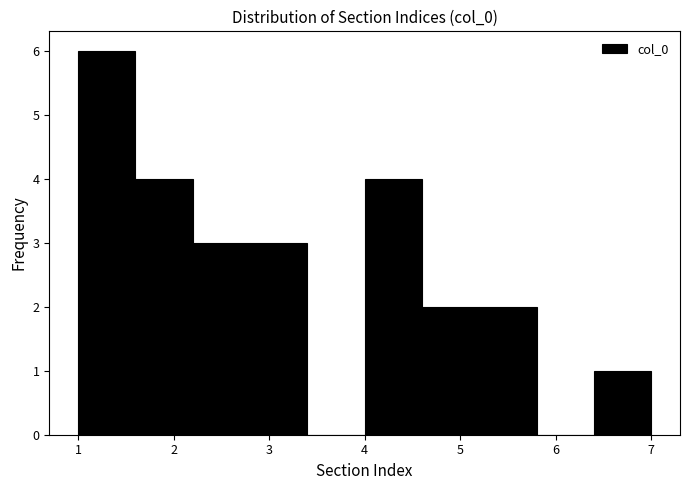

Reading left to right, transcribe this chart: for each bar, give the range it covers on the x-axis and its height. The values are not printed on the chart, so give them approximately, as read against the axis.

1.0 to 1.6: 6
1.6 to 2.2: 4
2.2 to 2.8: 3
2.8 to 3.4: 3
3.4 to 4.0: 0
4.0 to 4.6: 4
4.6 to 5.2: 2
5.2 to 5.8: 2
5.8 to 6.4: 0
6.4 to 7.0: 1